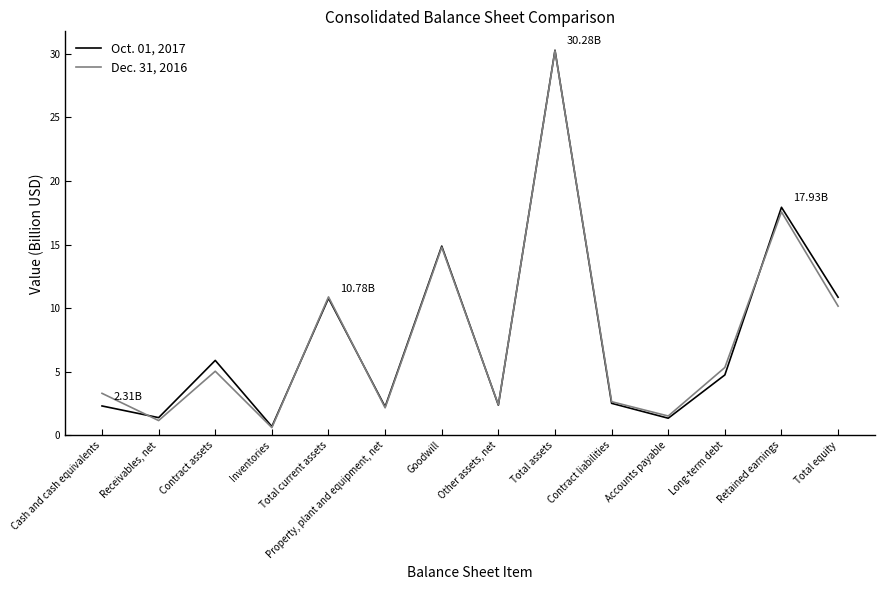

Between Goodwill and Retained earnings, which series saw the biggest shift?

Oct. 01, 2017